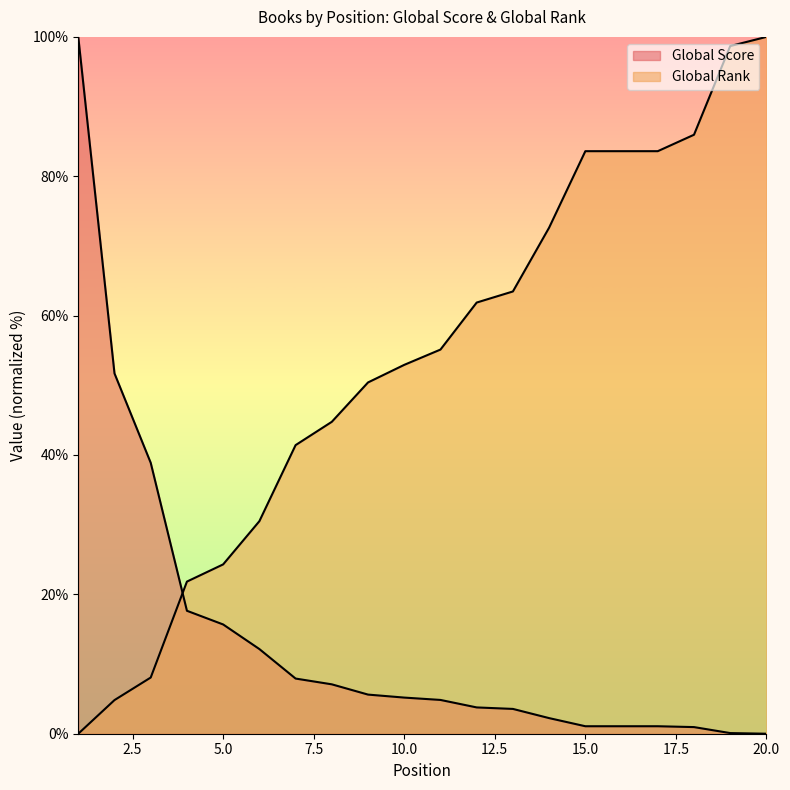

Reading left to right, what are all the values shown in this chart?

Global Score: 100.0	51.7	38.9	17.6	15.7	12.2	7.9	7.1	5.6	5.2	4.8	3.8	3.6	2.2	1.1	1.1	1.1	1.0	0.1	0.0
Global Rank: 0.0	4.8	8.1	21.8	24.3	30.5	41.4	44.8	50.4	52.9	55.1	61.9	63.5	72.6	83.6	83.6	83.6	86.0	98.7	100.0